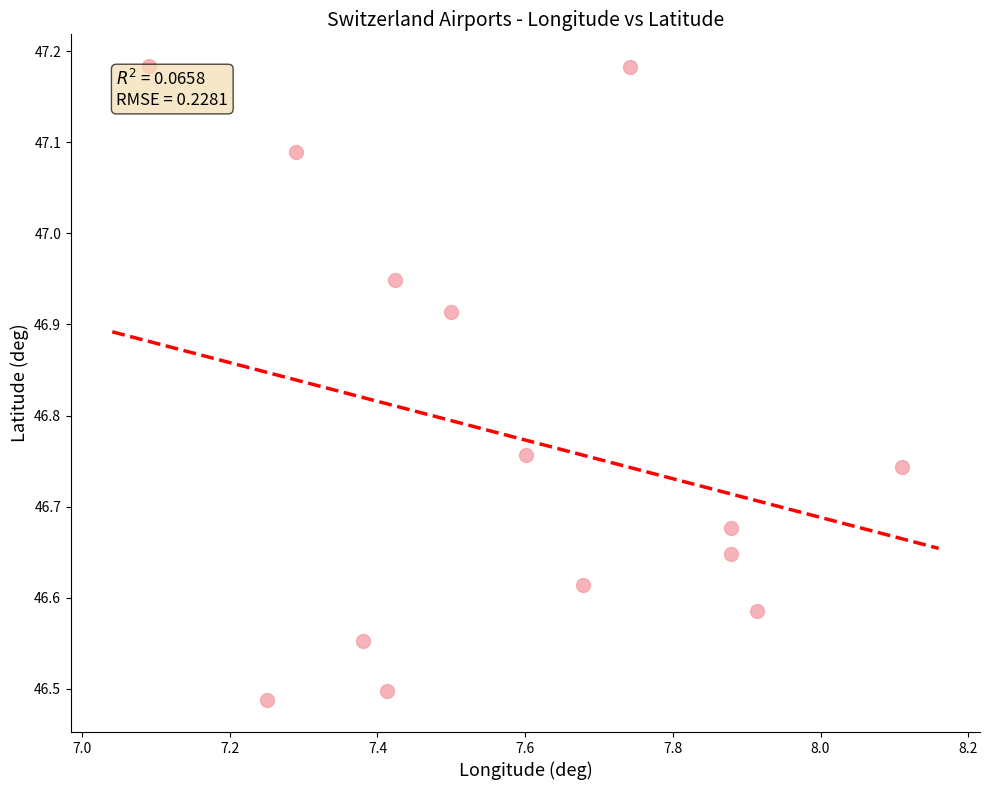

What is the range of X values (max minus min)?

1.0